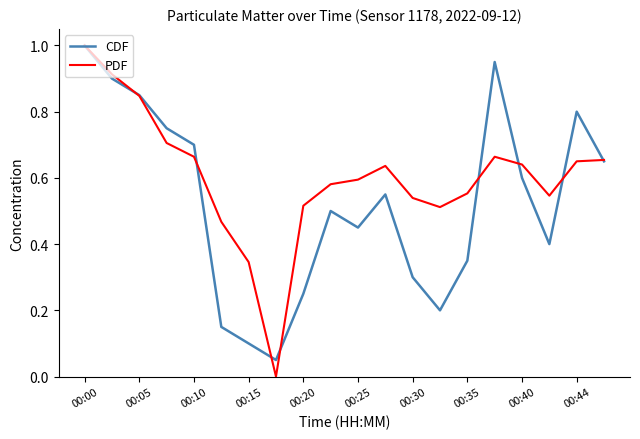

List the series in order of their overall mean, highest first.

PDF, CDF